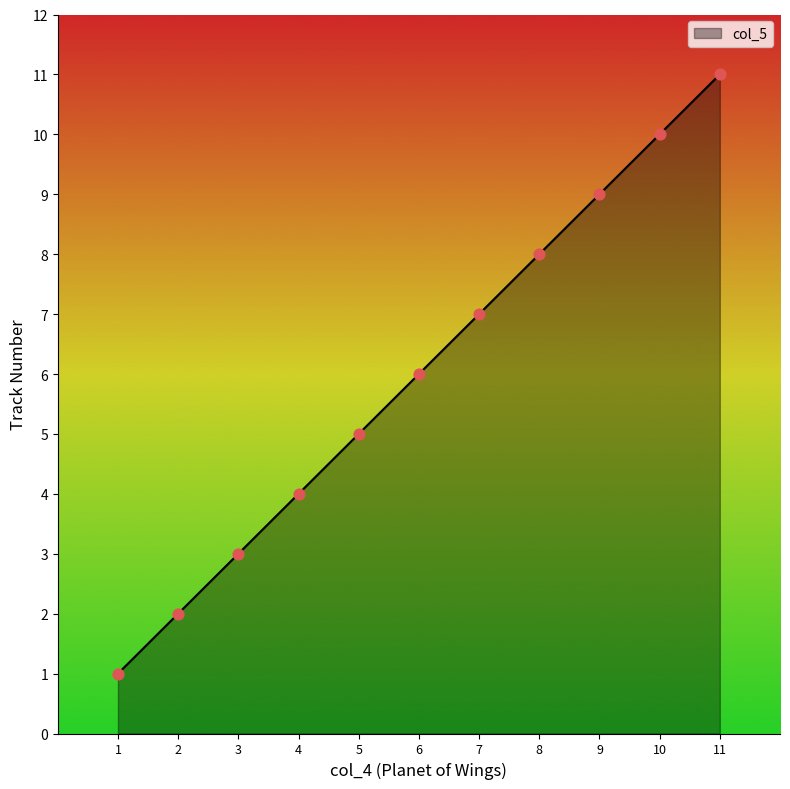

What is the change in value from 5 to 10?

+5